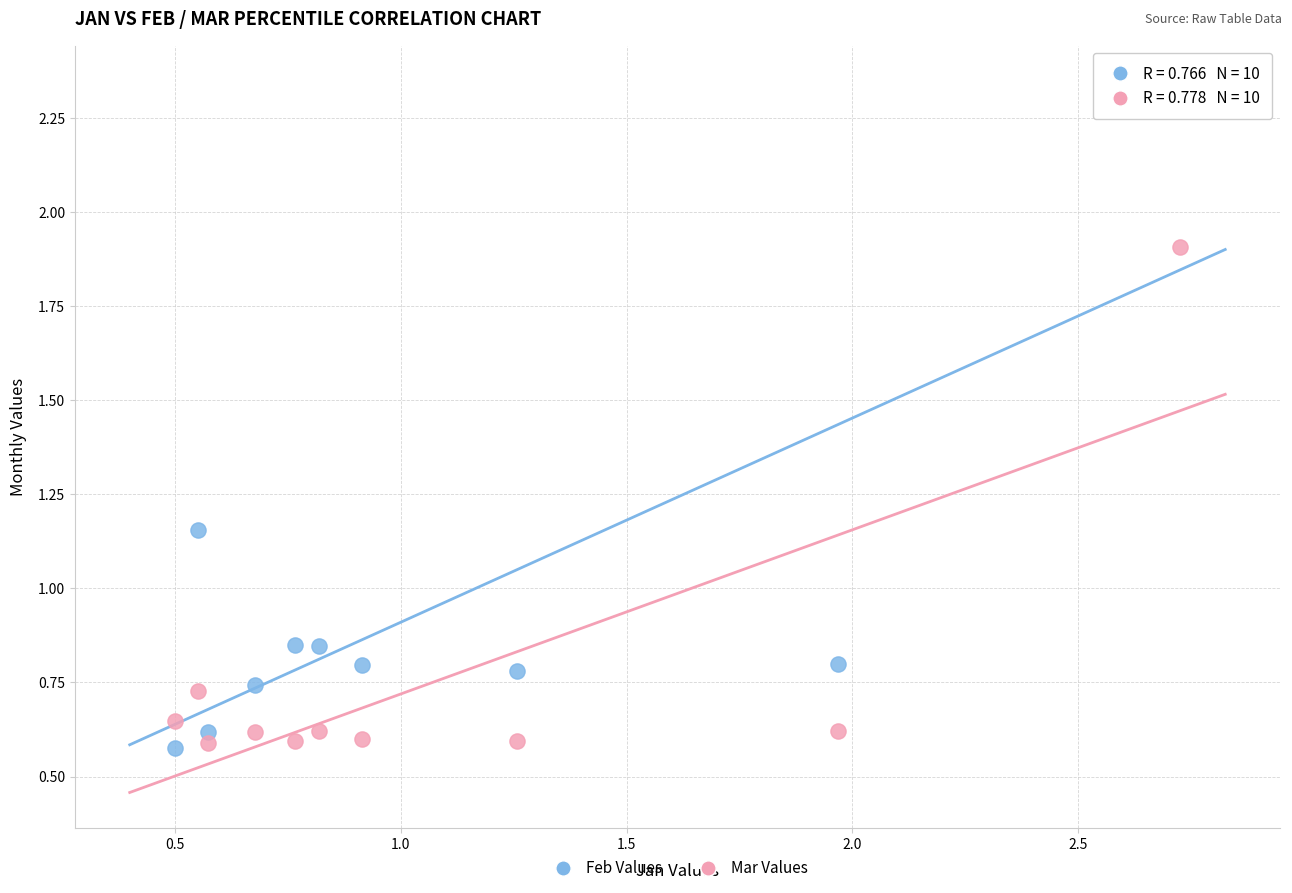

Across all data points, what is the range of X values (max minus min)?

2.2